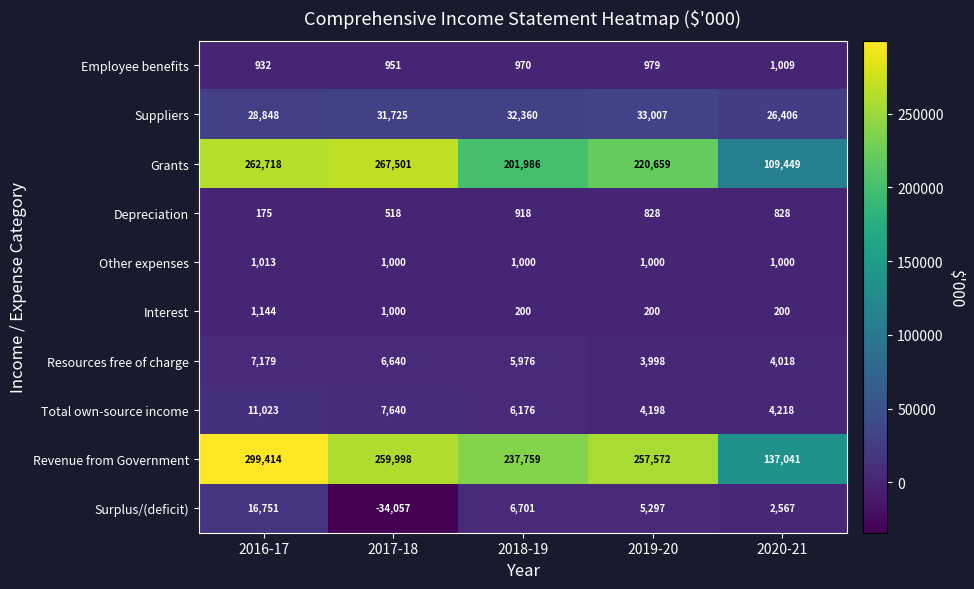

Is it true that Grants equals 153426 at 2016-17?

False